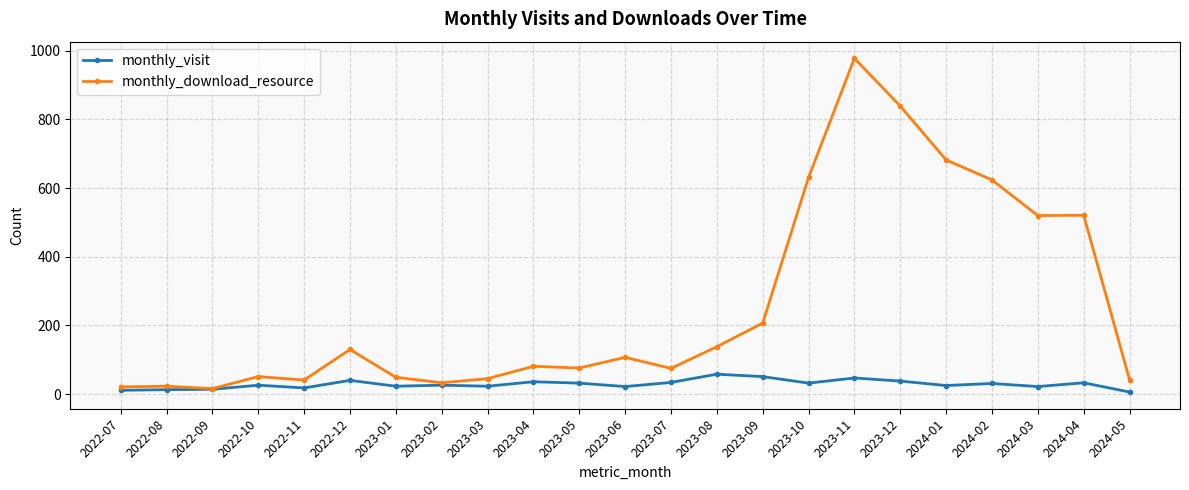

What is the difference between the maximum and minimum values in the monthly_visit series?

52